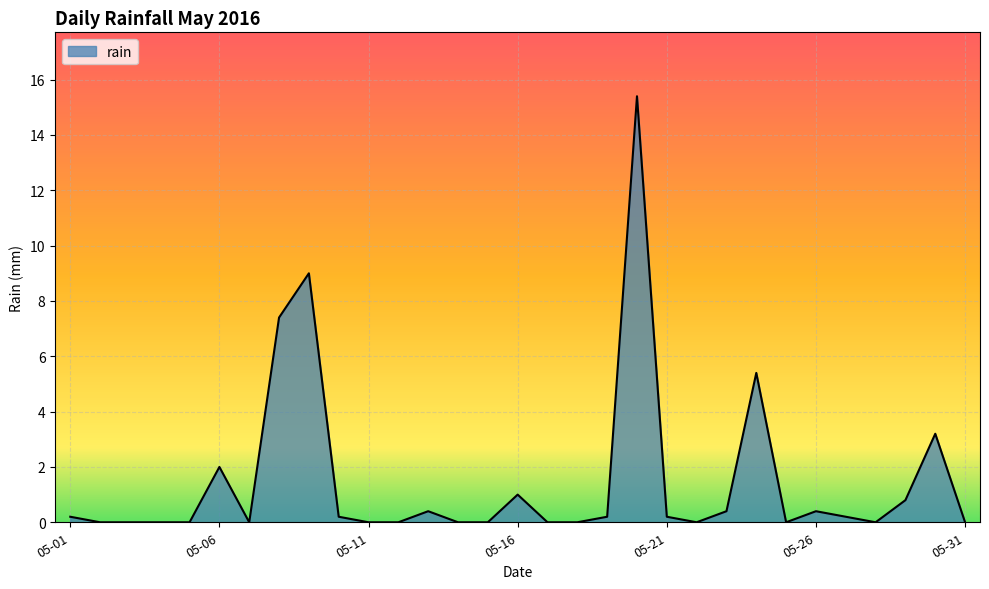

What is the maximum value shown in the chart?

15.4